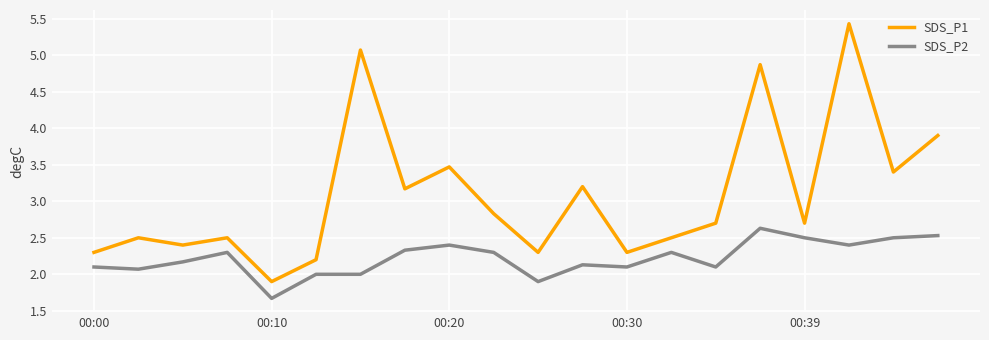

Reading left to right, what are all the values shown in this chart?

SDS_P1: 2.3	2.5	2.4	2.5	1.9	2.2	5.1	3.2	3.5	2.8	2.3	3.2	2.3	2.5	2.7	4.9	2.7	5.4	3.4	3.9
SDS_P2: 2.1	2.1	2.2	2.3	1.7	2.0	2.0	2.3	2.4	2.3	1.9	2.1	2.1	2.3	2.1	2.6	2.5	2.4	2.5	2.5